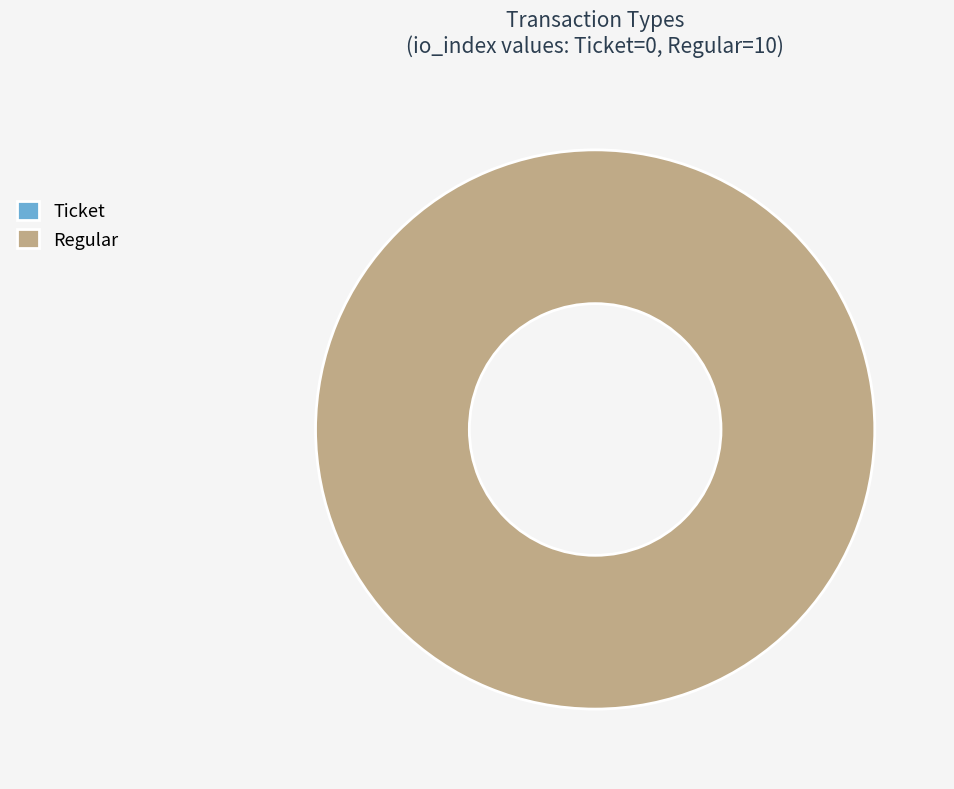

Which category accounts for the majority?

Regular